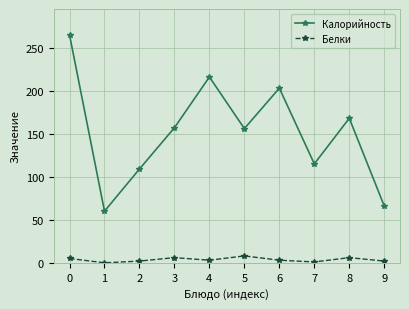

At which category does Калорийность reach its first local peak?

4